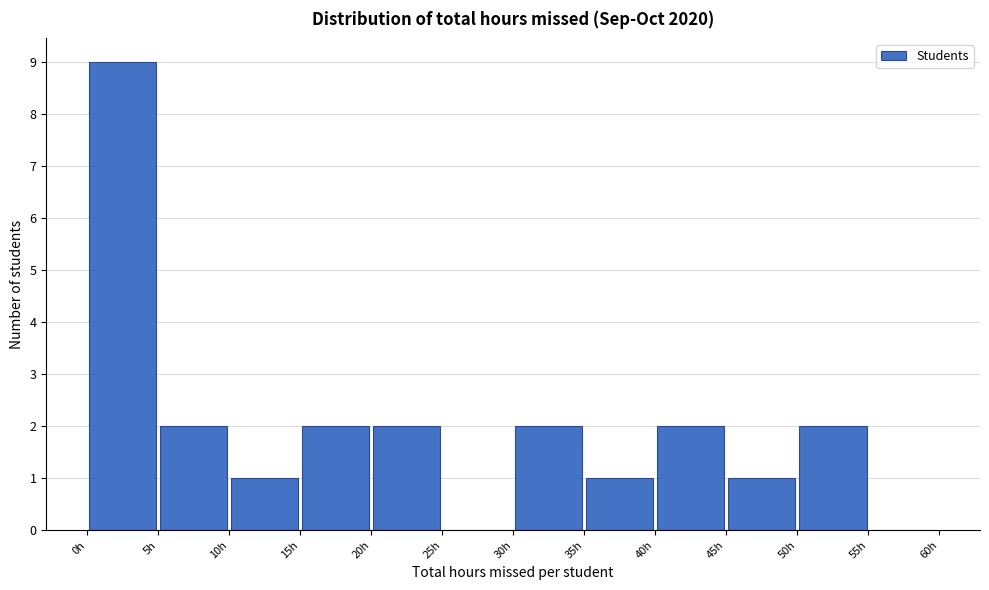

What is the height of the bar covering 50 to 55 on the x-axis? The values are not printed on the chart, so give them approximately, as read against the axis.

2